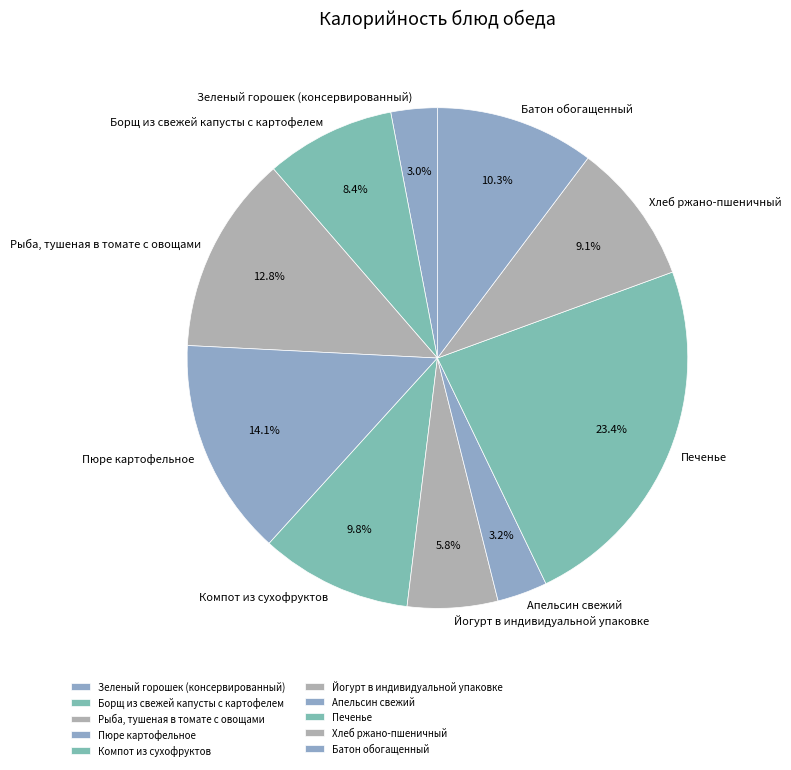

How many segments does this pie chart have?

10